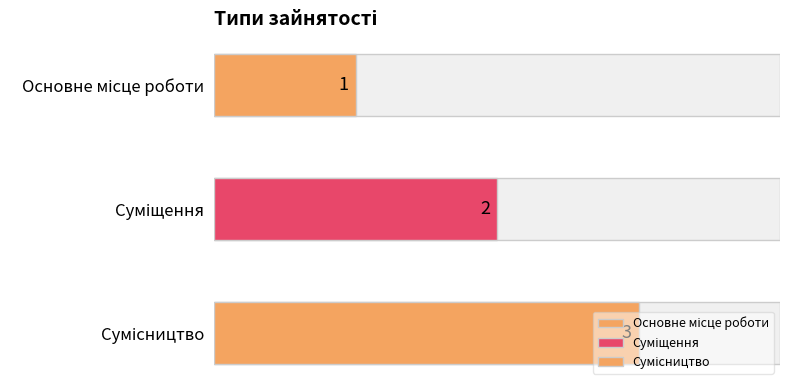

How many values are between 1 and 3?

3